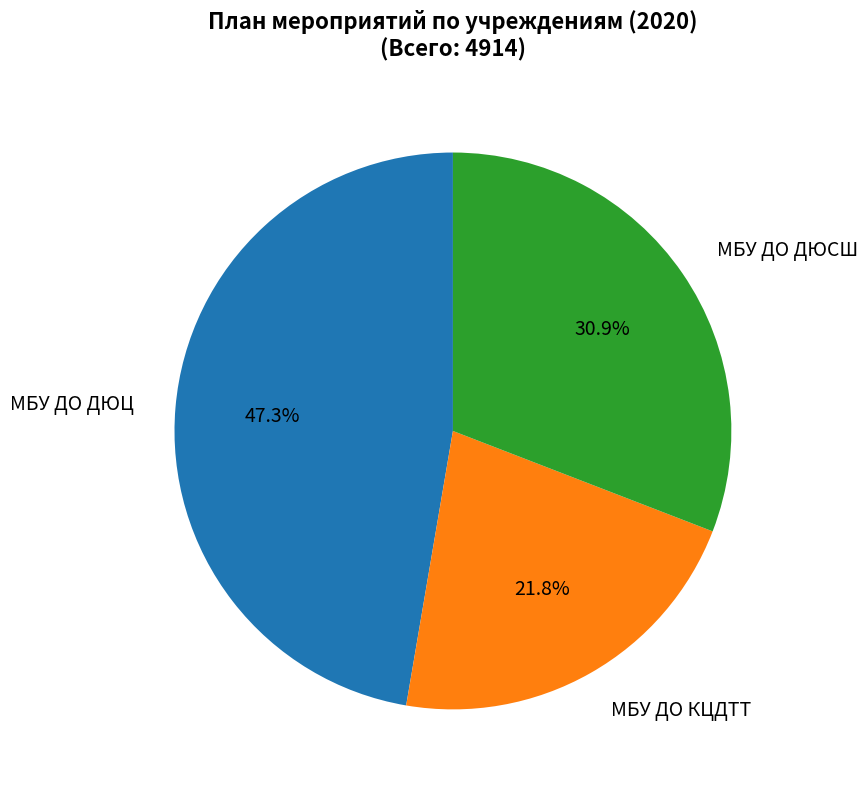

Does any single category account for the majority?

No